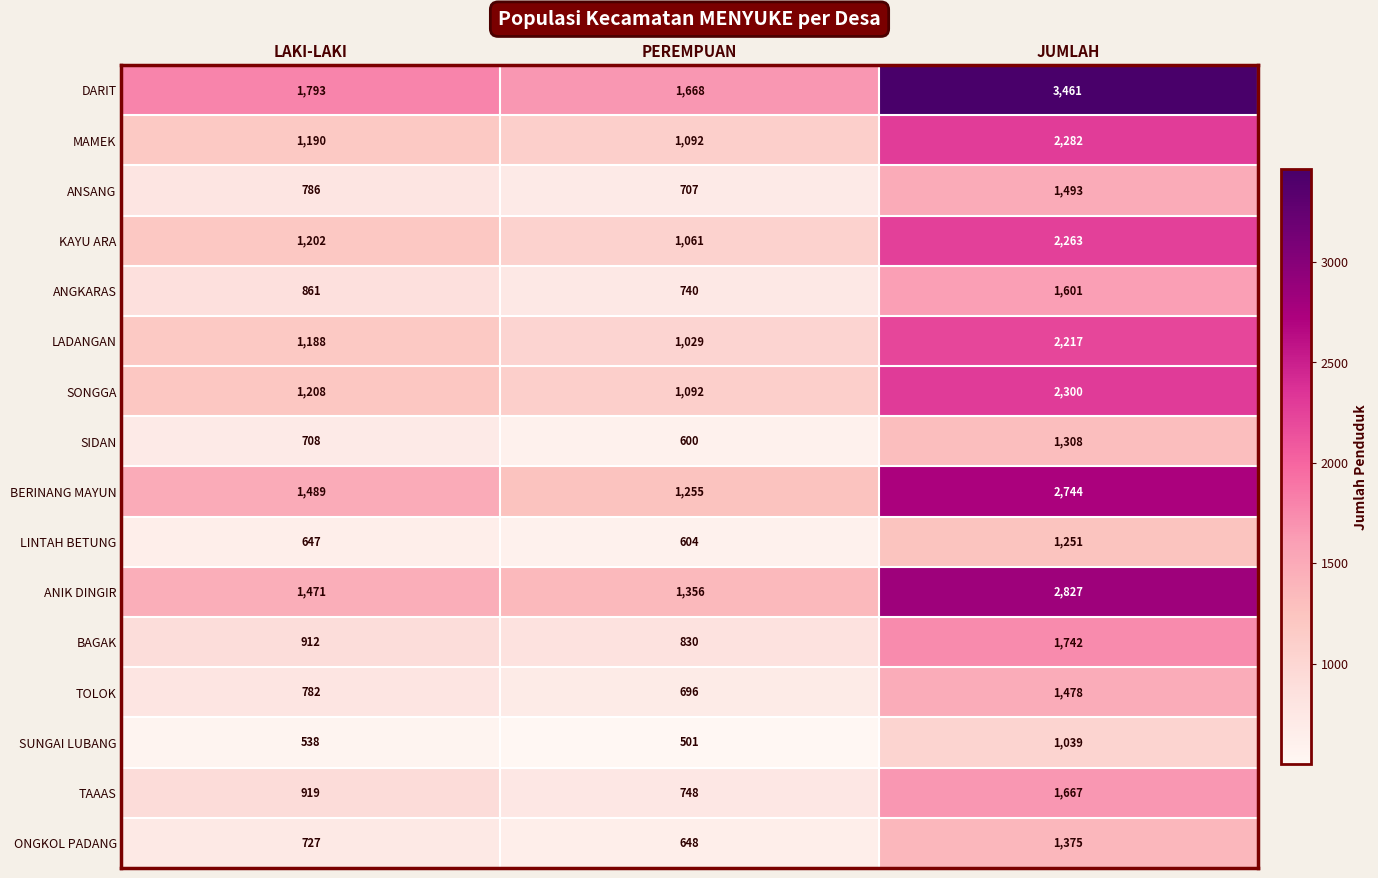

At which label does SUNGAI LUBANG reach its minimum?

PEREMPUAN